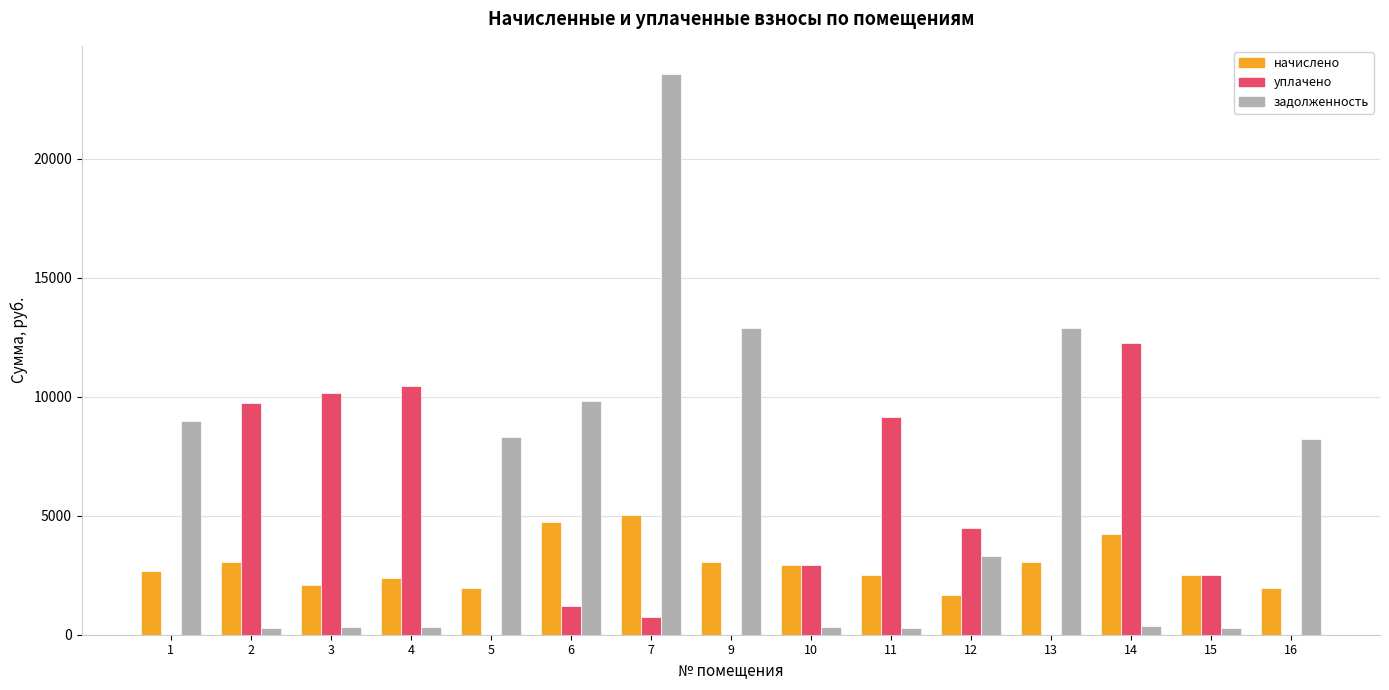

The value of уплачено at 13 is -4094.6. True or false?

False